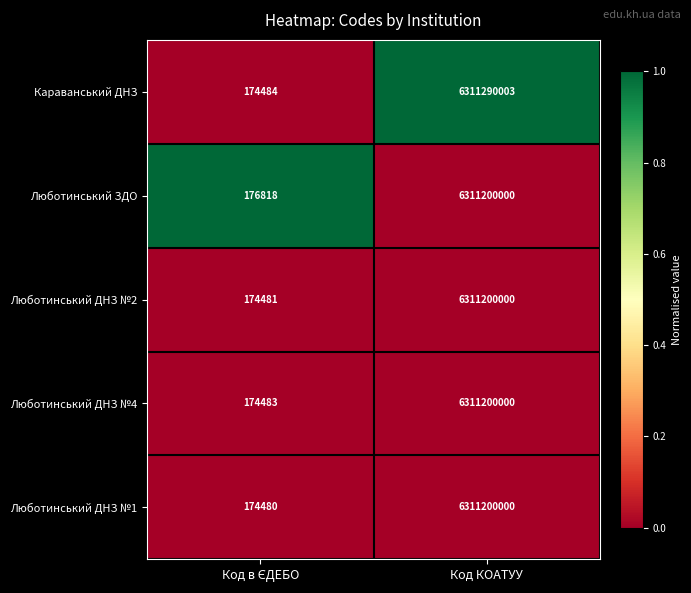

Count the number of categories in the chart.

2